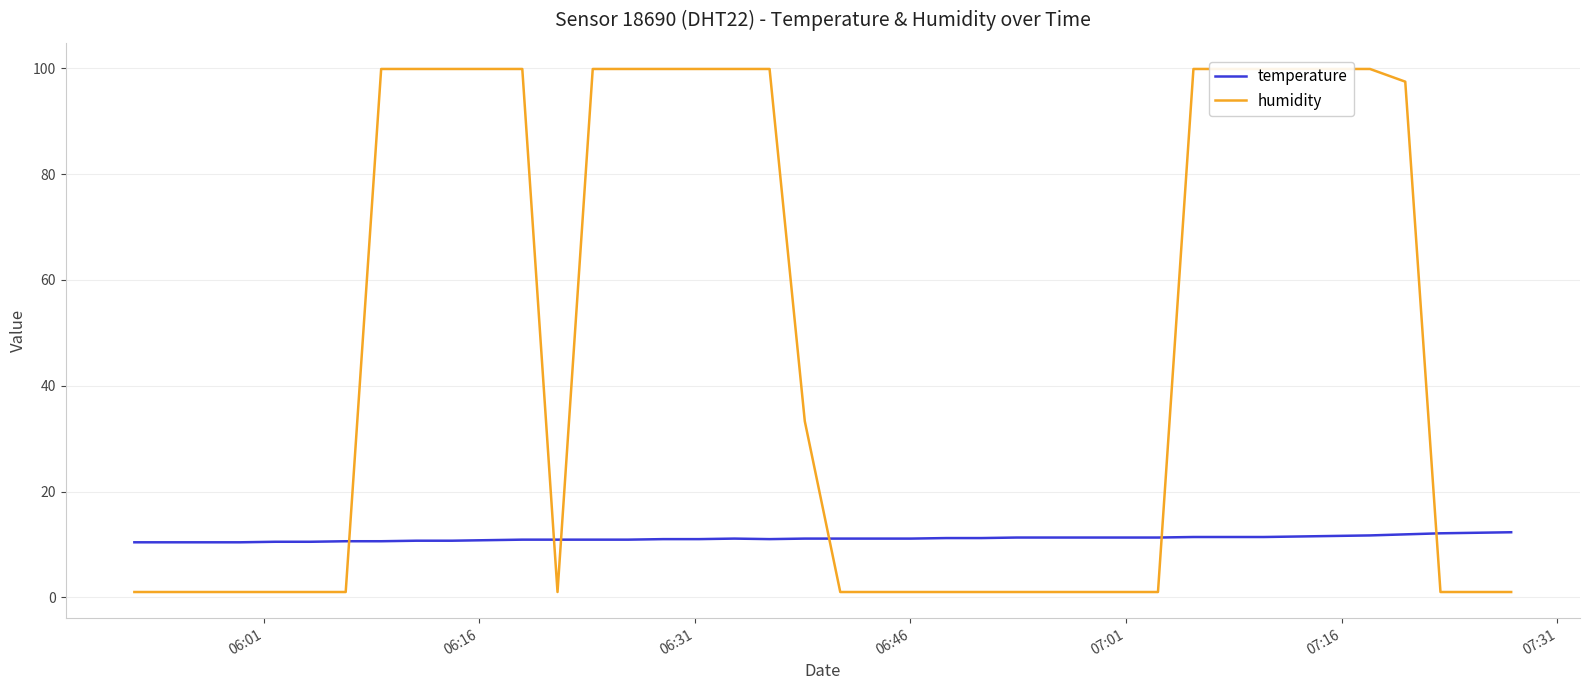

What is the minimum value for temperature?

10.4